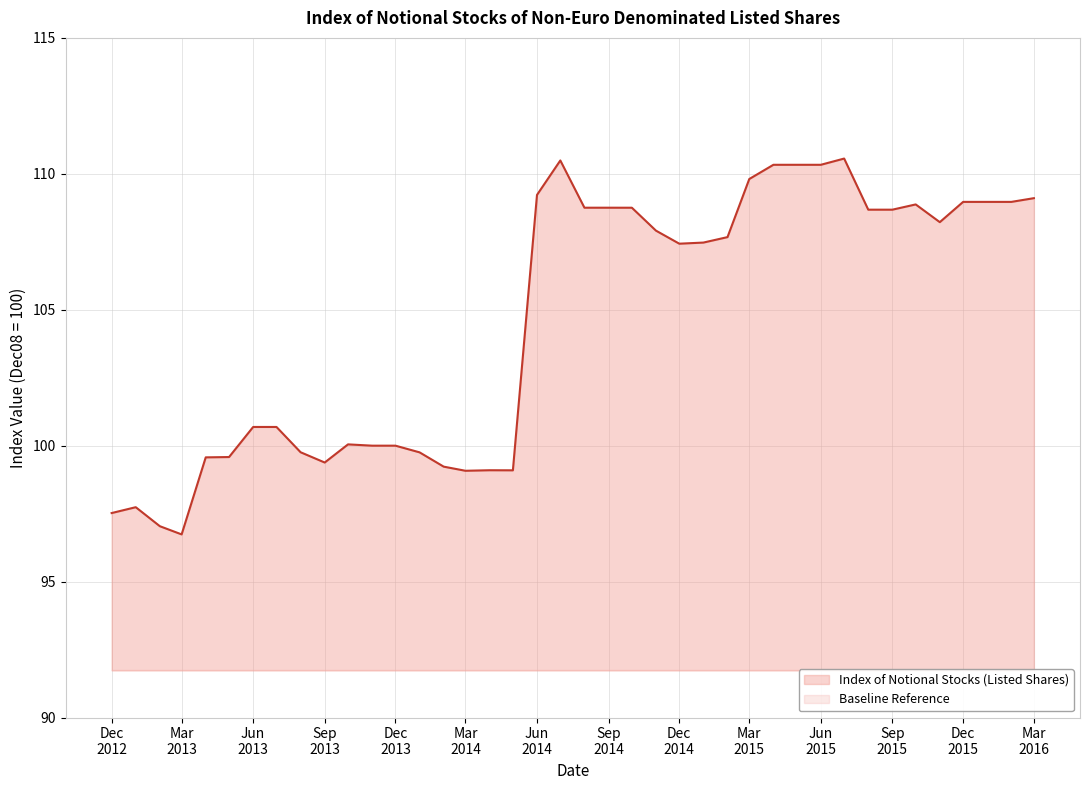

What is the lowest value of the Index of Notional Stocks (Listed Shares) series?

96.7